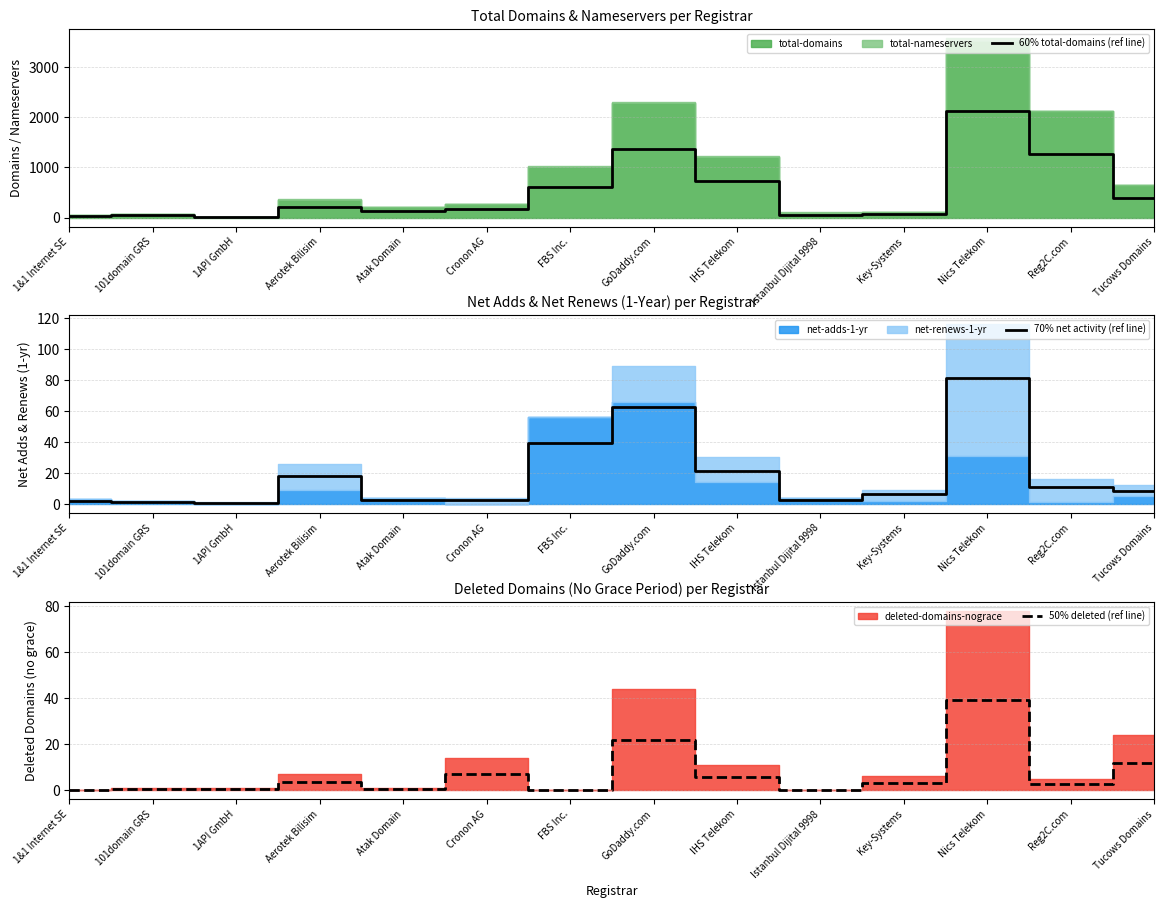

Where is the first local minimum for 50% deleted (ref line)?

Atak Domain